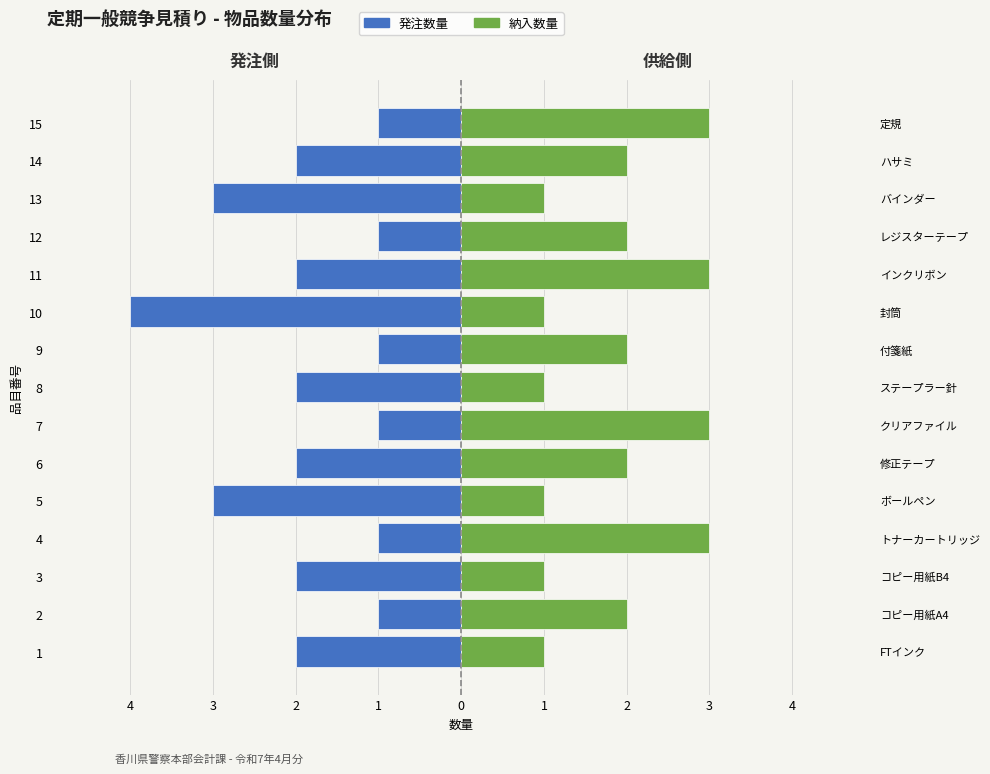

Count the number of data series in this chart.

2